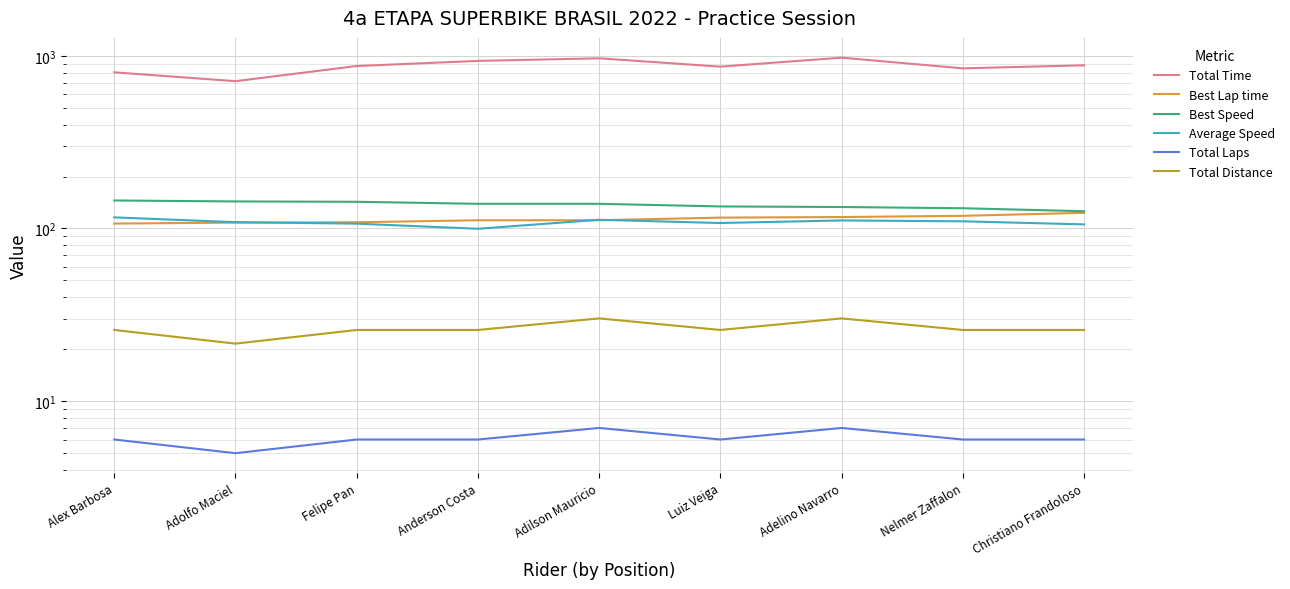

At which category is the sum across all series the highest?

Adelino Navarro